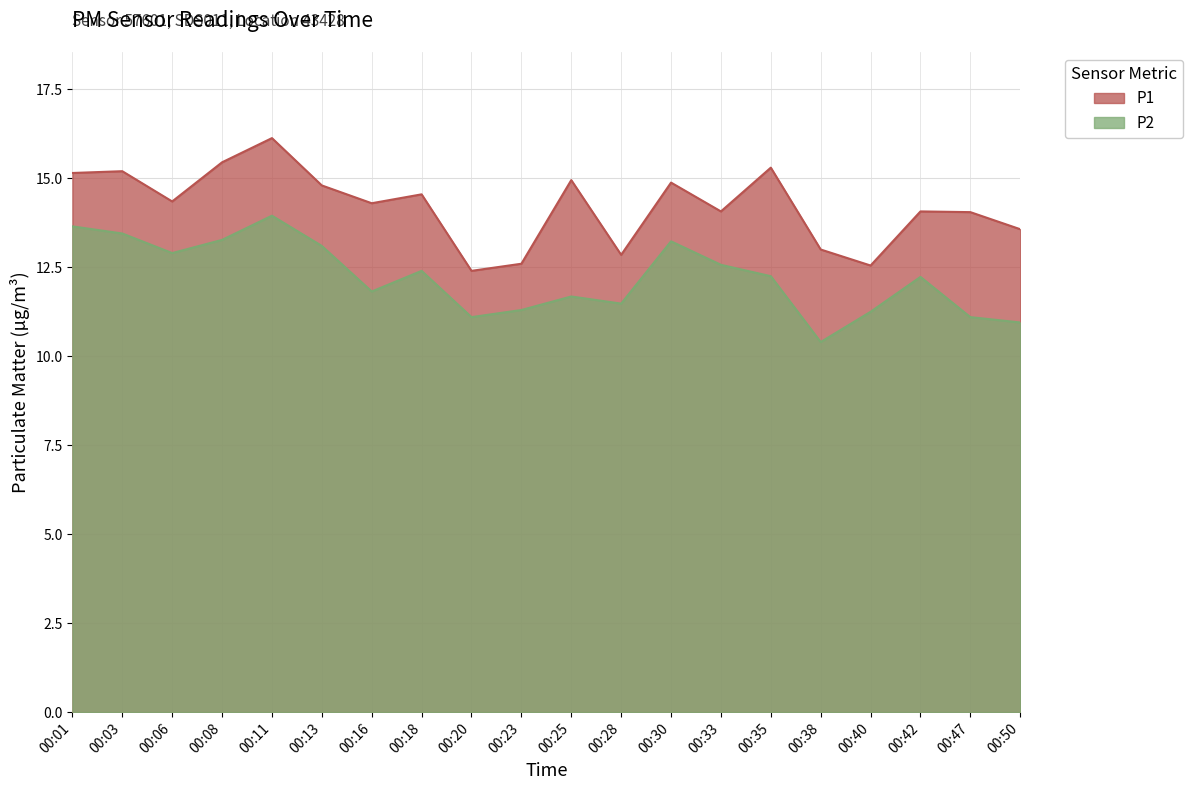

True or false: P1 and P2 cross at least once.

False